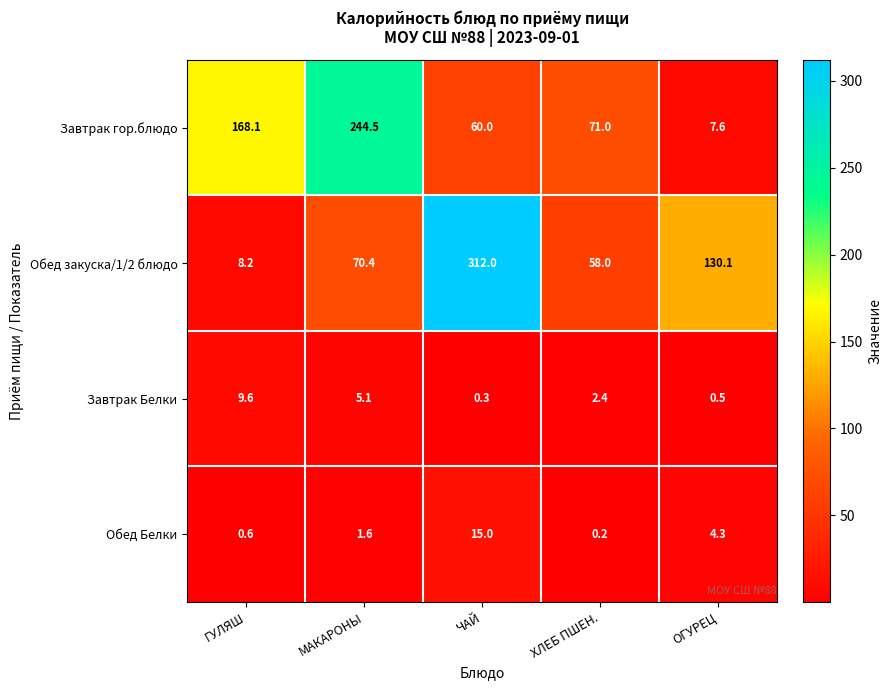

What is the average value of the Завтрак Белки series?

3.6